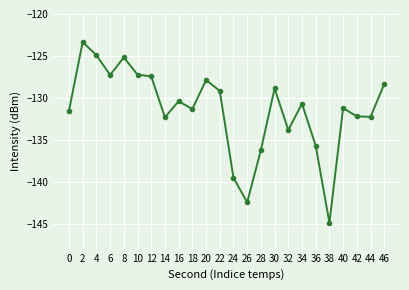

How many lines are shown in the chart?

1